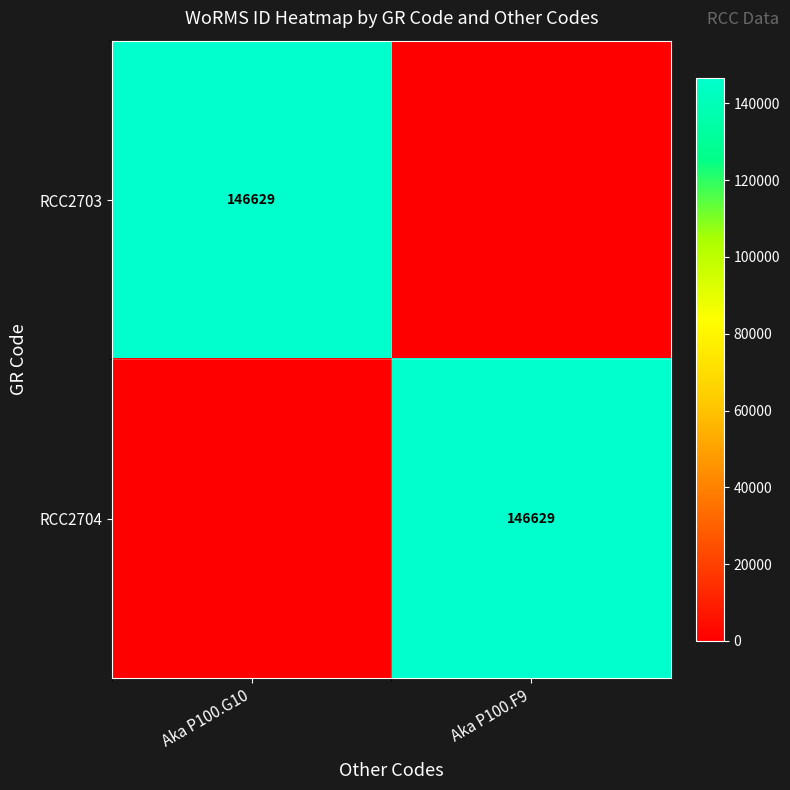

Is it true that RCC2704 equals 146629 at Aka P100.F9?

True